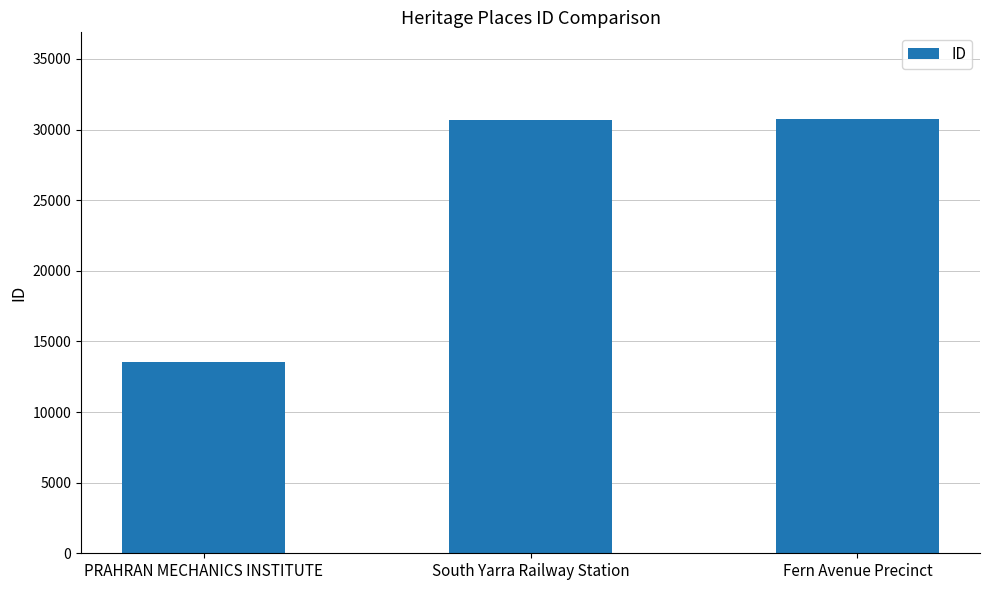

Is it true that the value at Fern Avenue Precinct is 18728?

False